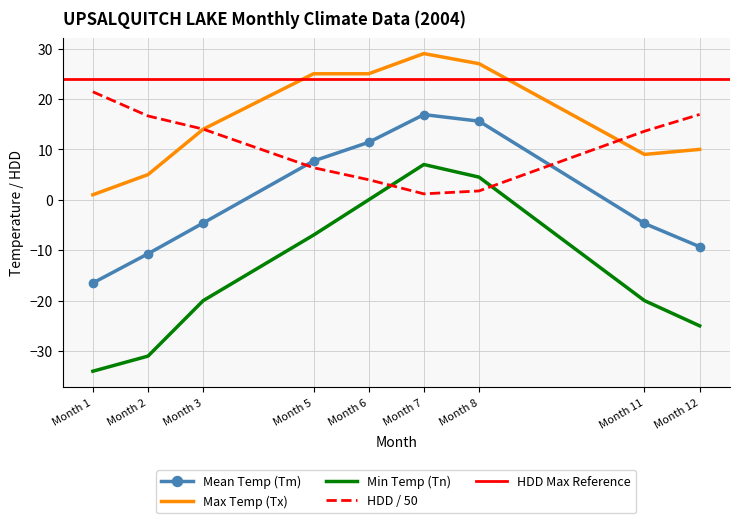

The value of Max Temp (Tx) at Month 7 is 42.9. True or false?

False